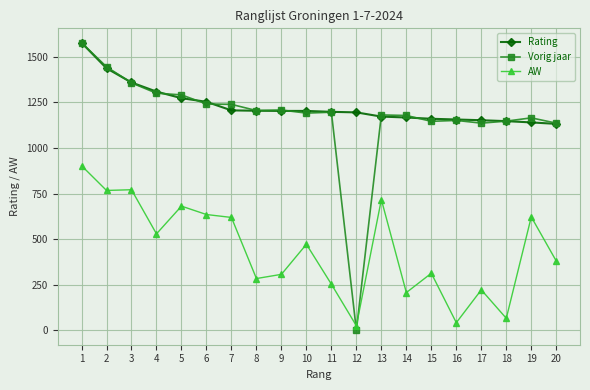

What is the total value across all series at 1?

4057